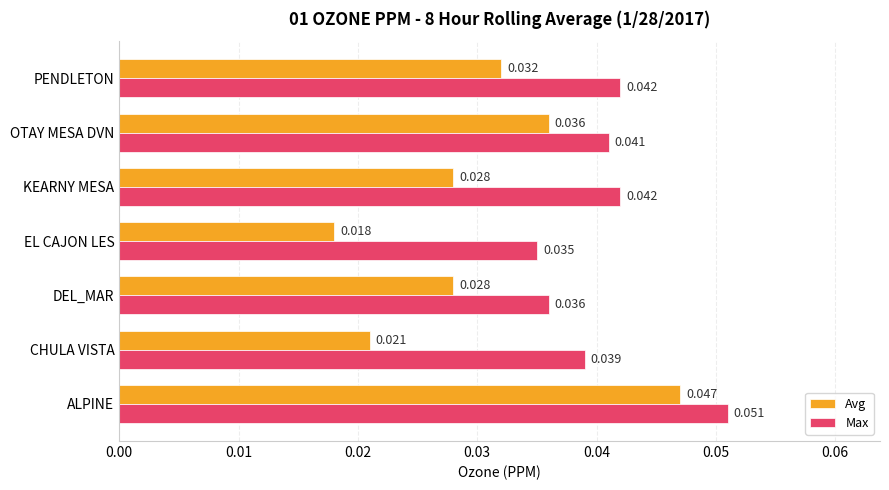

Which category has the highest value in the Avg series?

ALPINE